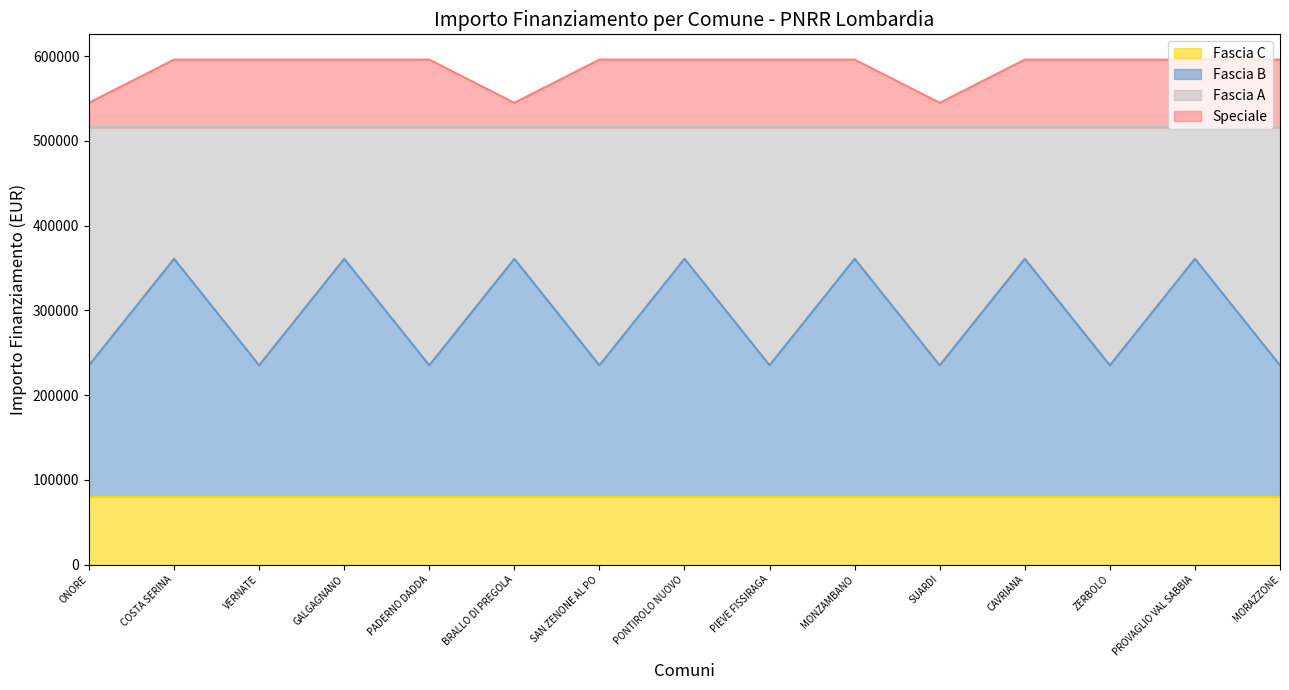

True or false: Fascia B and Speciale cross at least once.

False